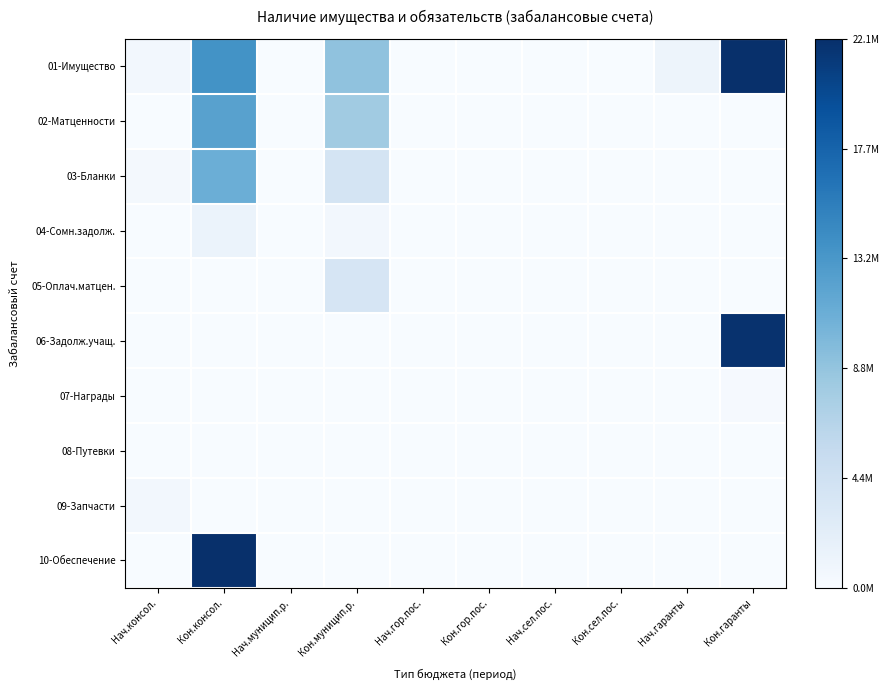

At which category is the sum across all series the highest?

Кон.консол.